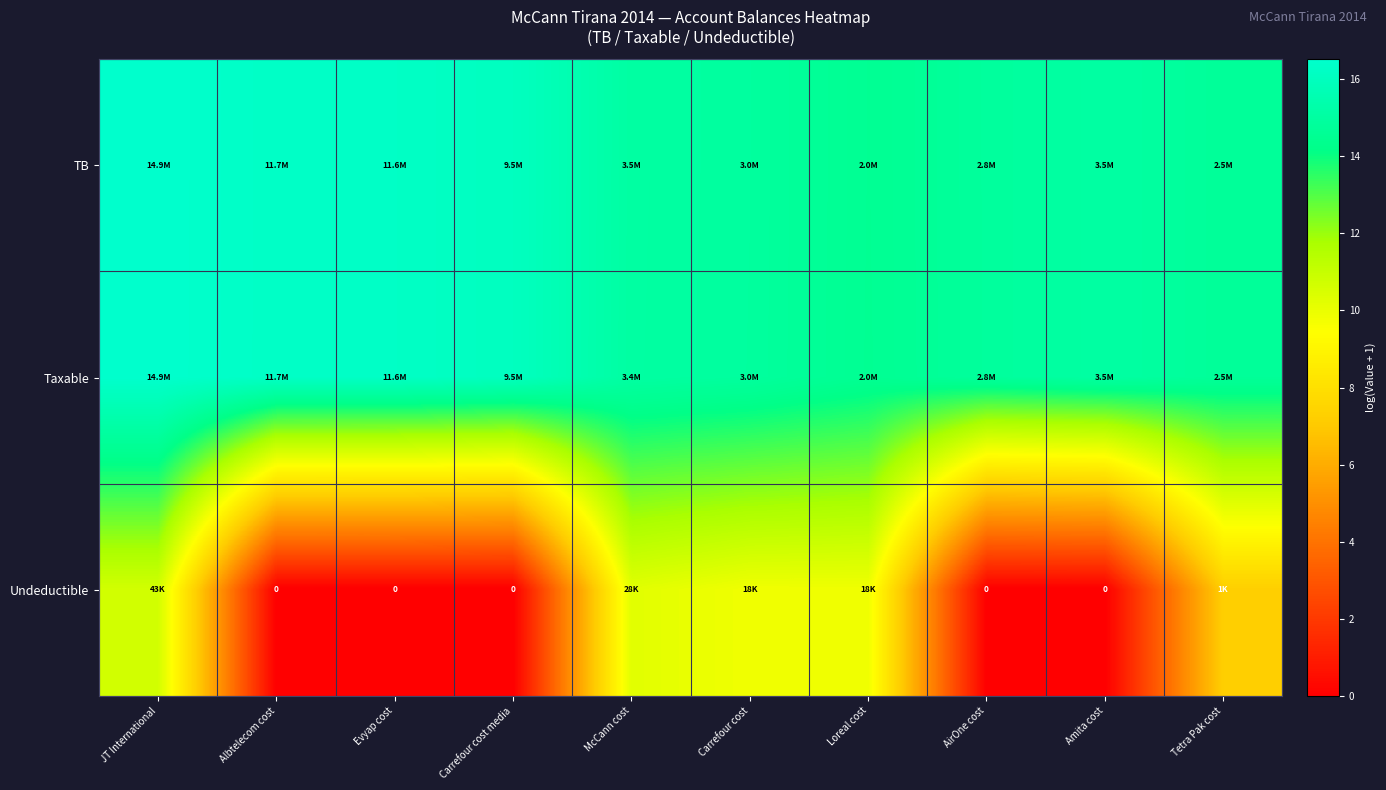

At which category is the sum across all series the highest?

JT International